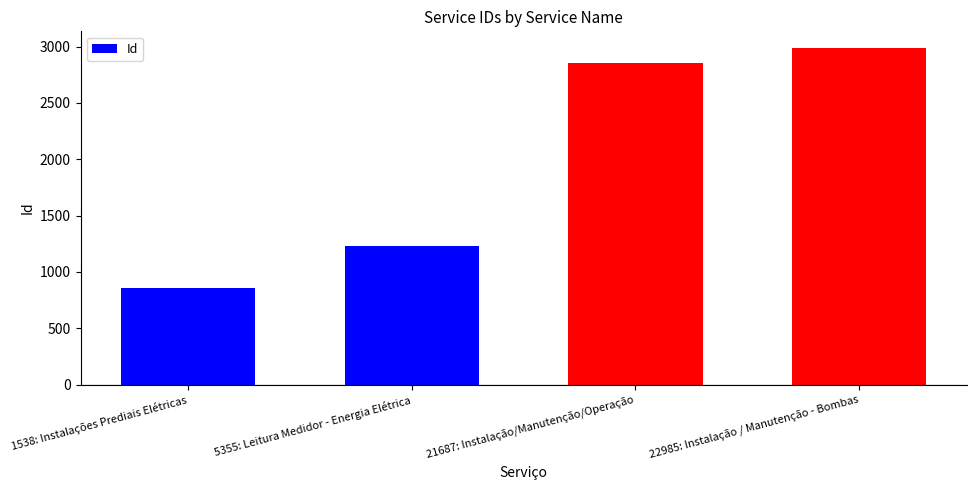

Reading right to left, extract all data points from this chart.

2986	2856	1233	857